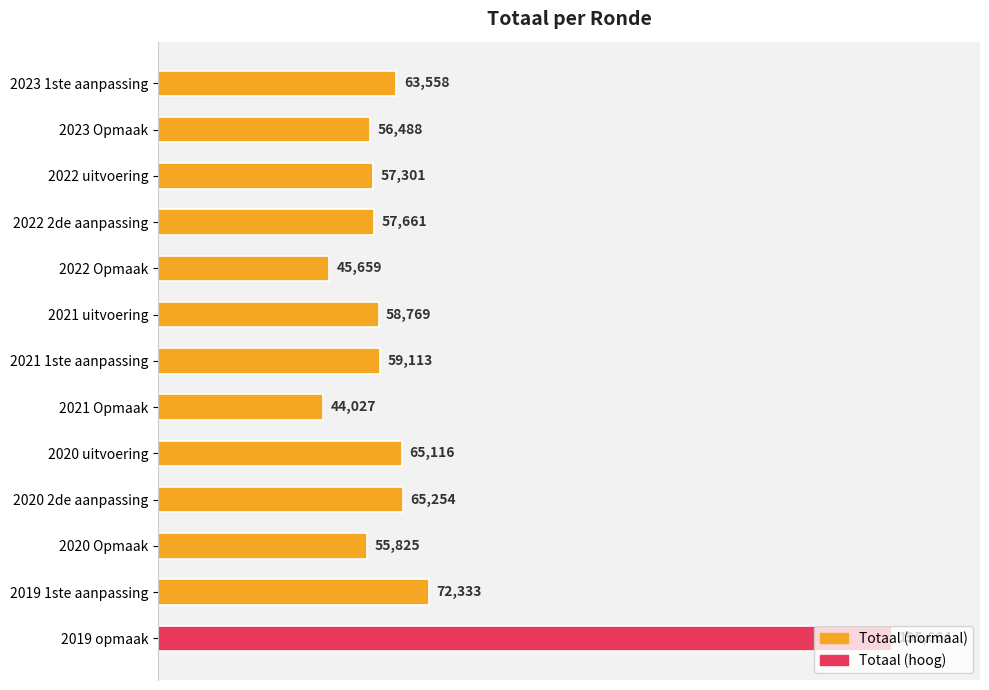

What is the difference between the second highest and second lowest values?

26674